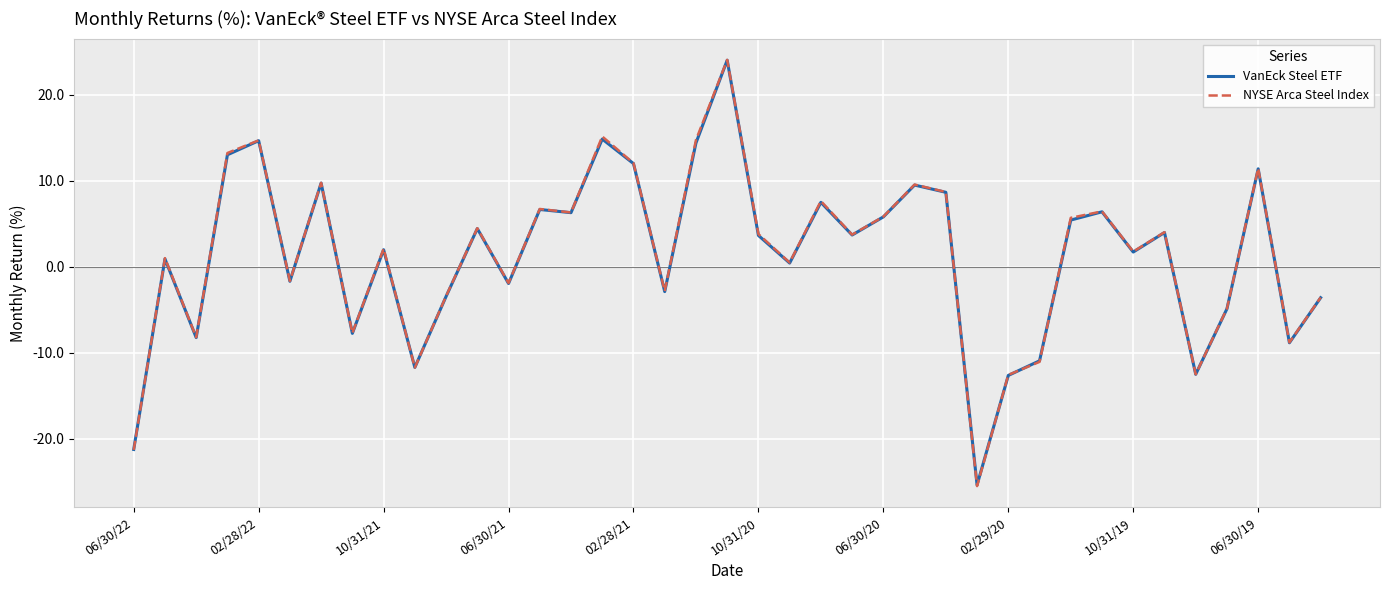

What is the minimum value shown in the chart?

-25.5